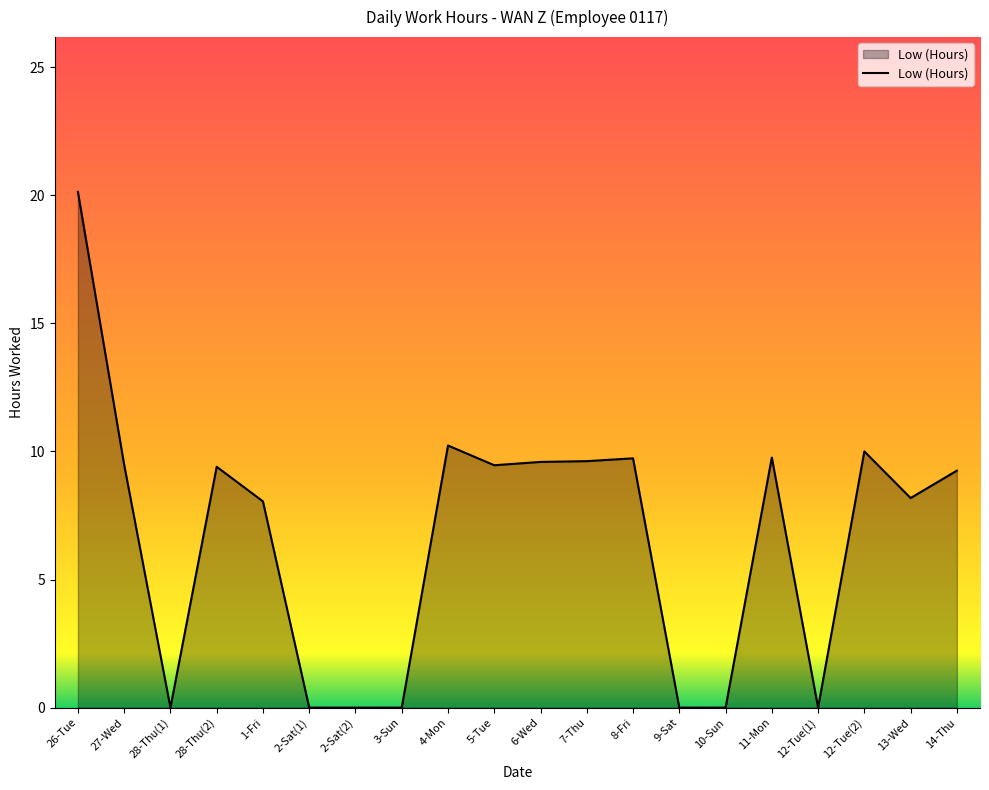

True or false: there are more than 2 points higher than both neighbors.

True